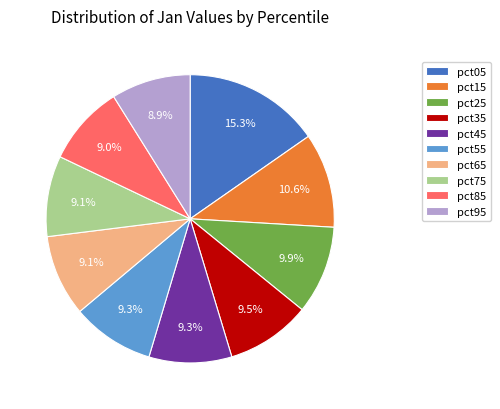

Which category has the biggest portion of the pie?

pct05